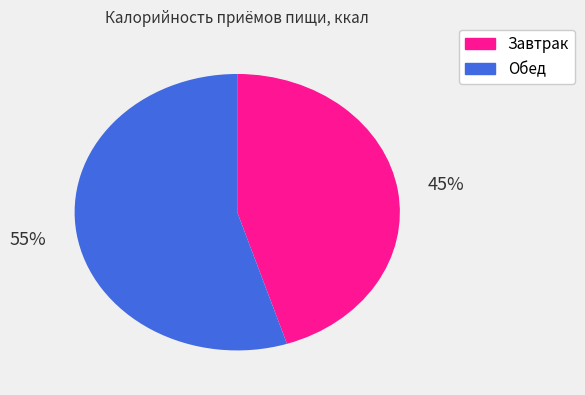

To the nearest percent, what is the difference between the Завтрак and Обед slice percentages?

10%